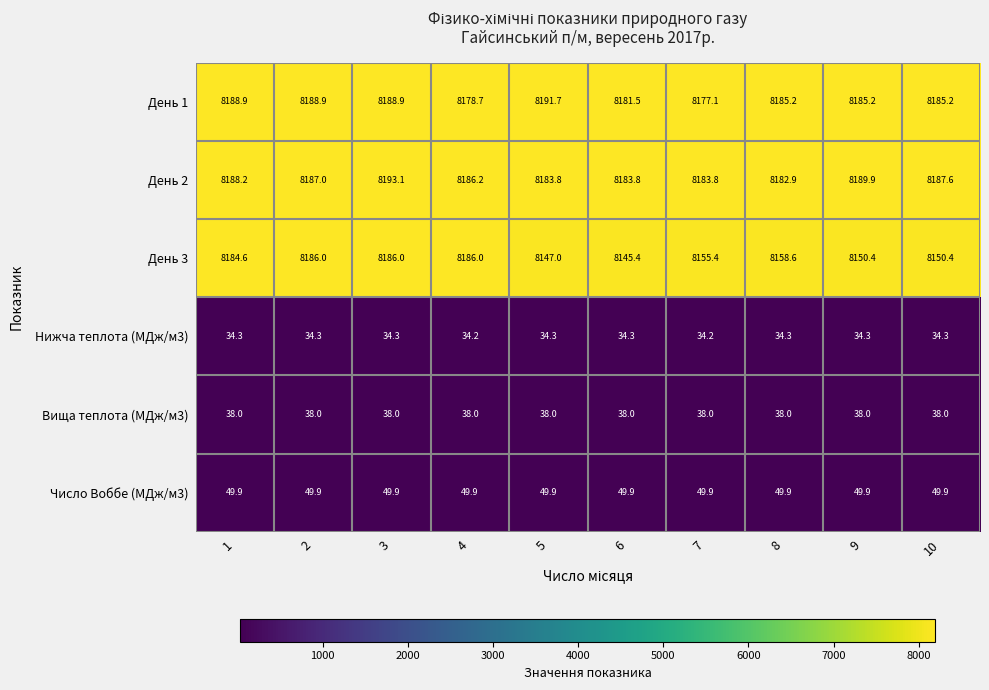

How many distinct data groups are displayed?

6